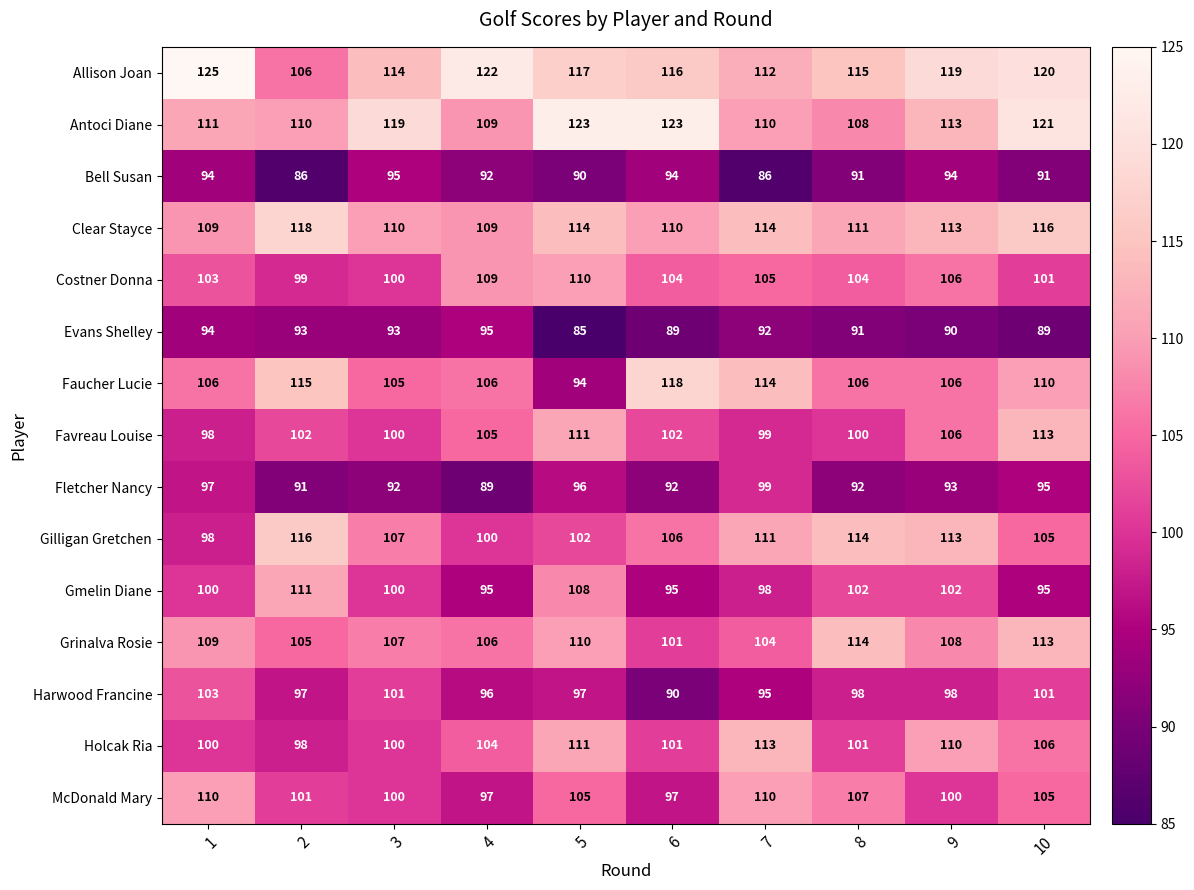

What is the spread (max minus min) of values at 7?

28